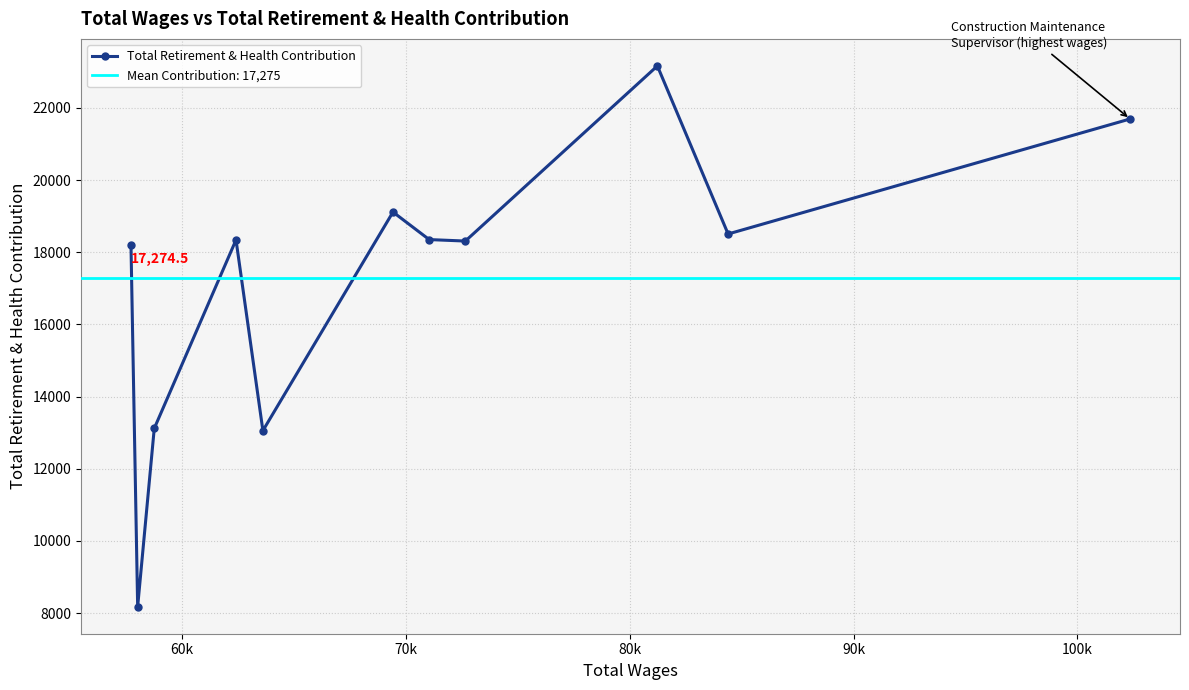

What is the highest value of the Total Retirement & Health Contribution series?

23162